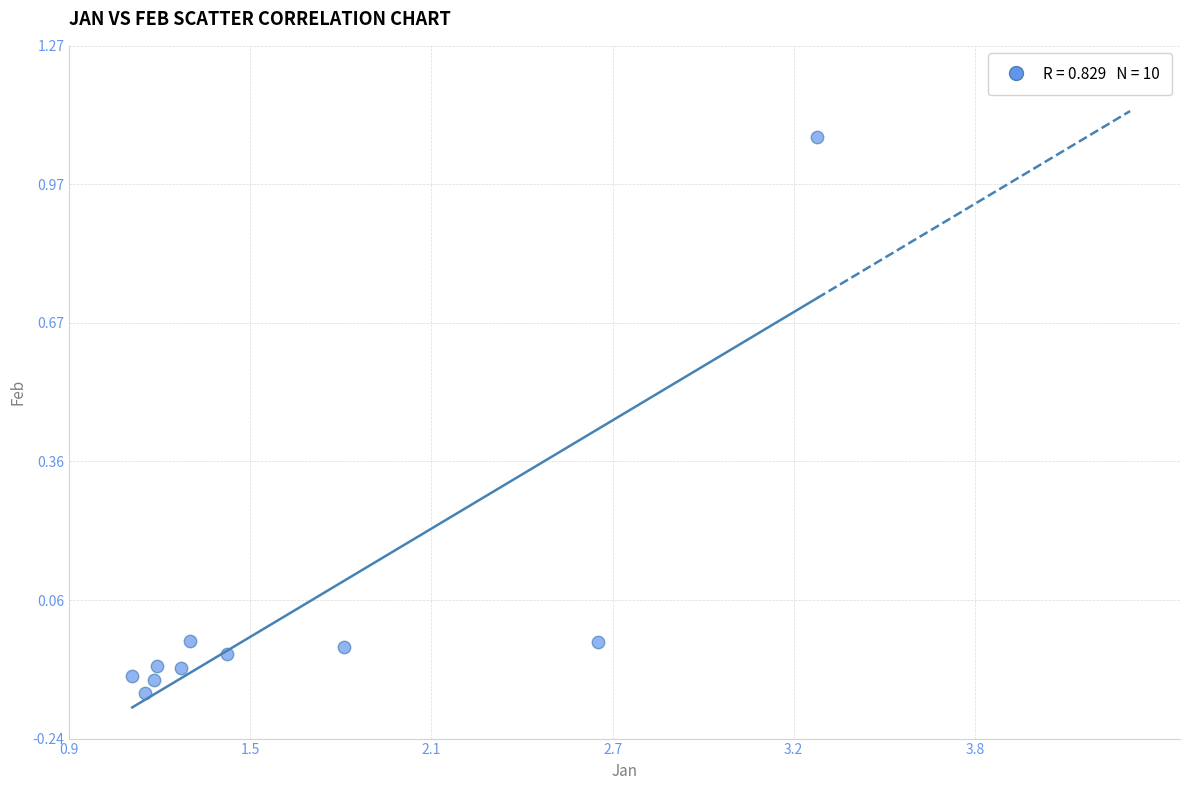

What is the range of Y values (max minus min)?

1.2